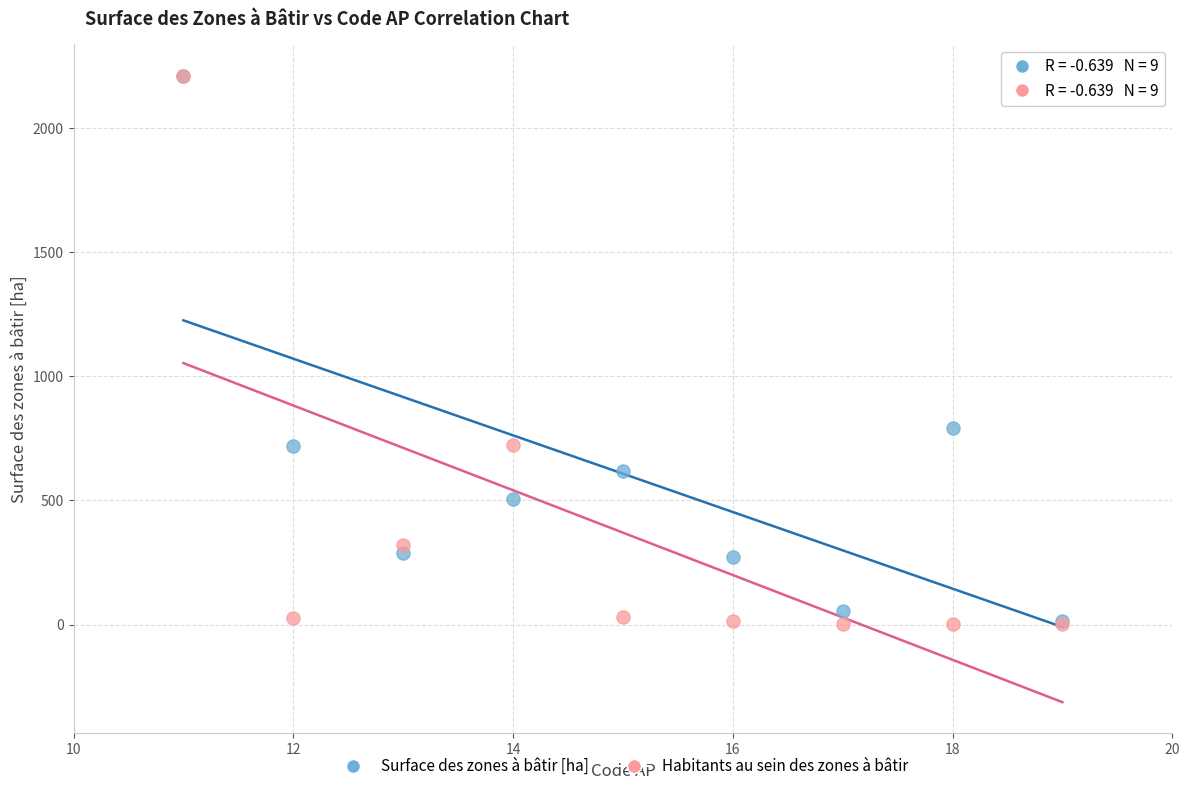

Across all series, what Y value is closest to 1106?

794.0